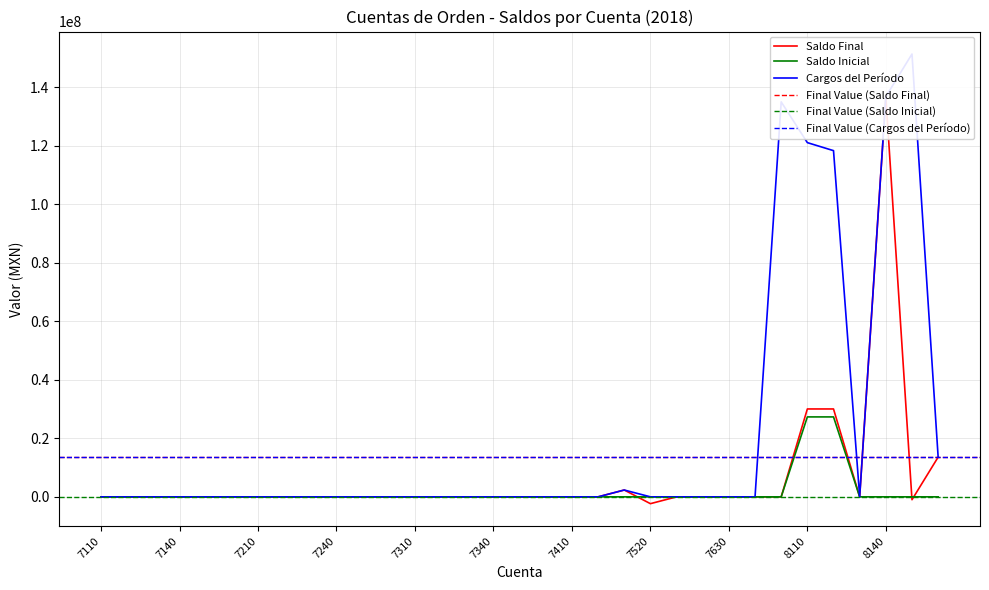

True or false: Saldo Final and Cargos del Período cross at least once.

False